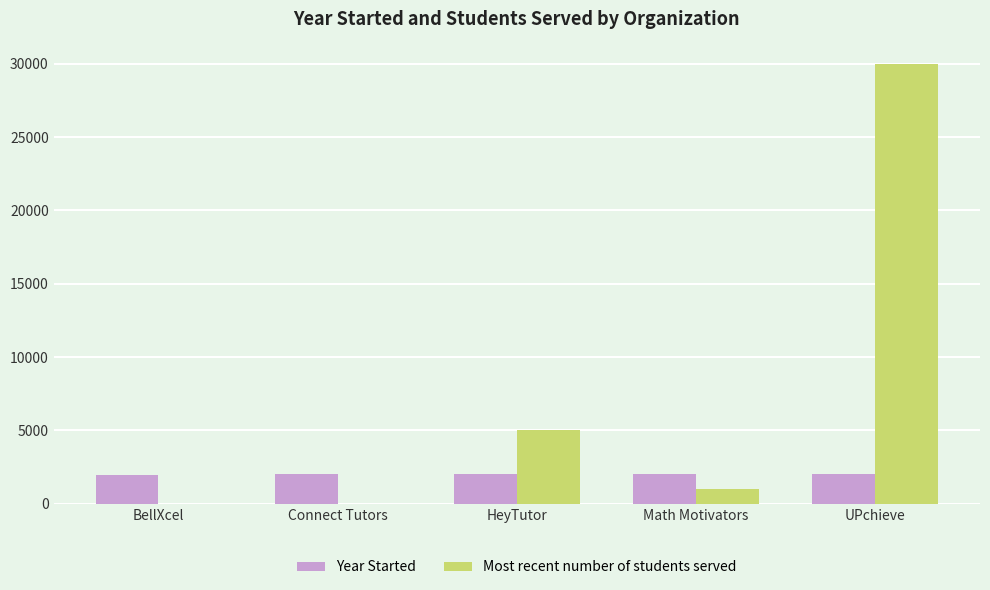

Where does the Year Started series first go above 2016?

Connect Tutors